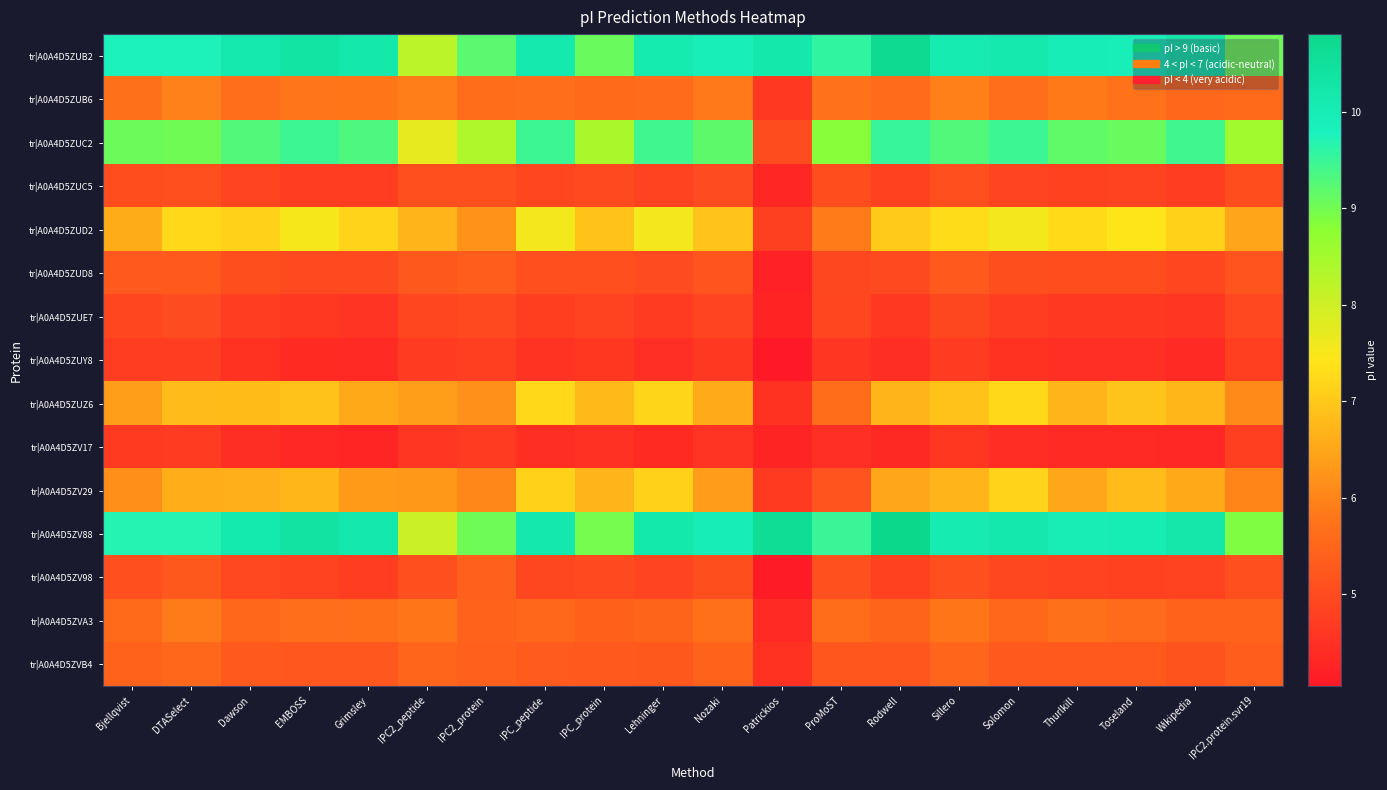

Which label corresponds to the largest value in the chart?

Rodwell